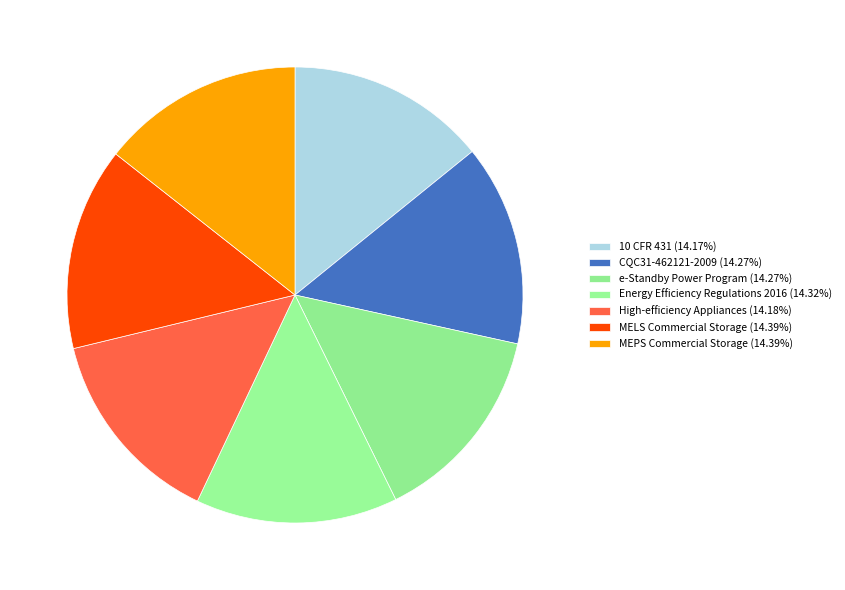

How many slices are in this pie chart?

7